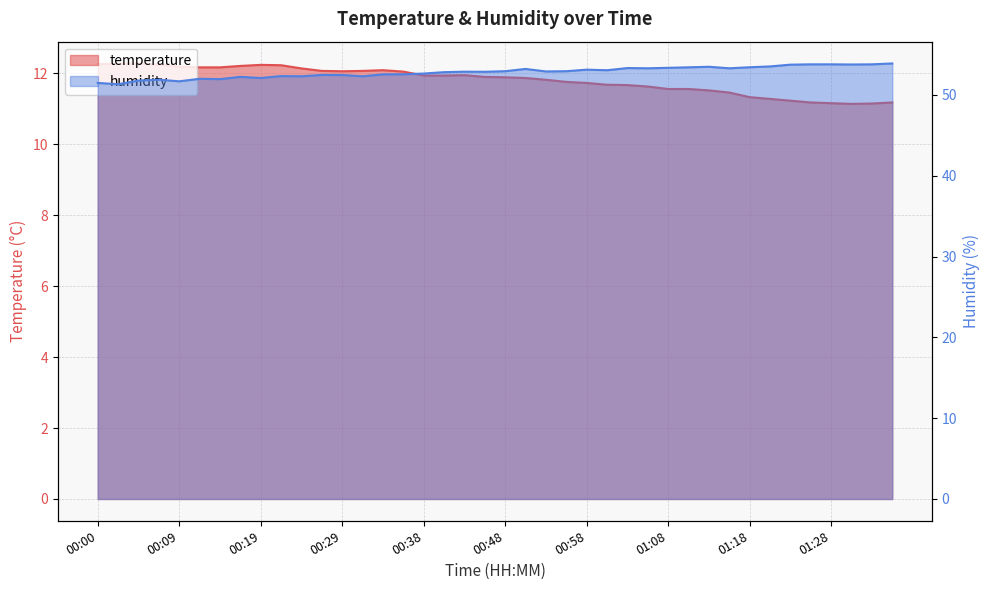

The humidity series shows 52.9 at 00:55. True or false?

True